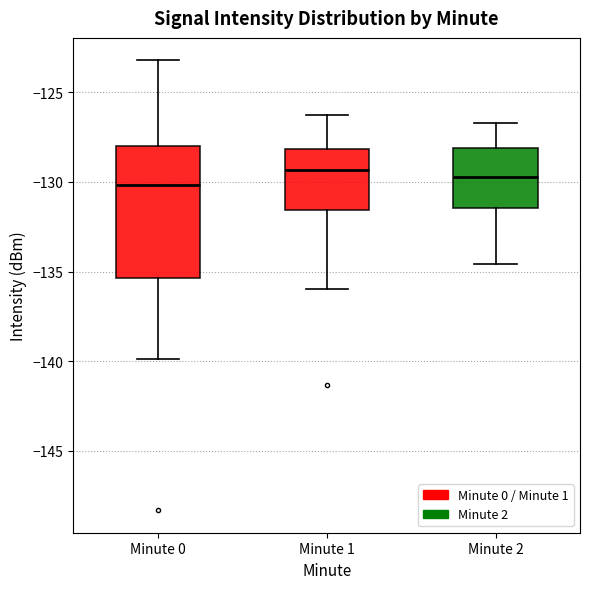

Which box is the tallest, from its lower edge to its upper edge?

Minute 0